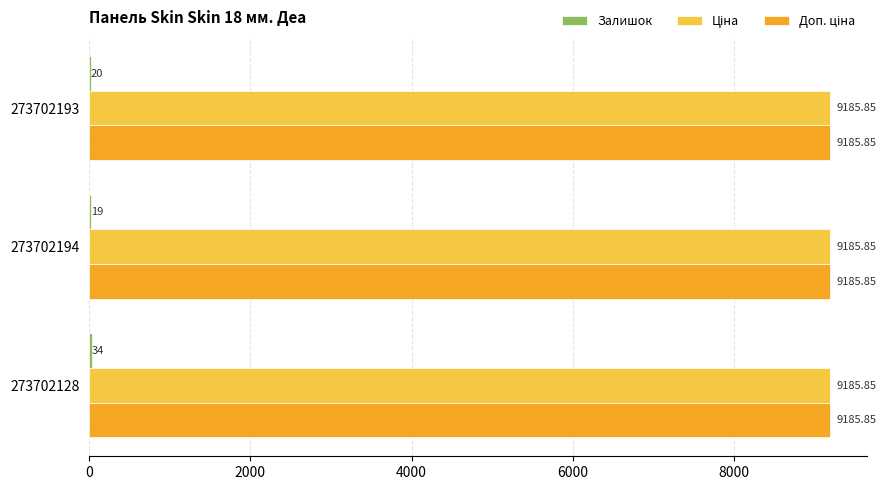

At which category is the sum across all series the highest?

273702128